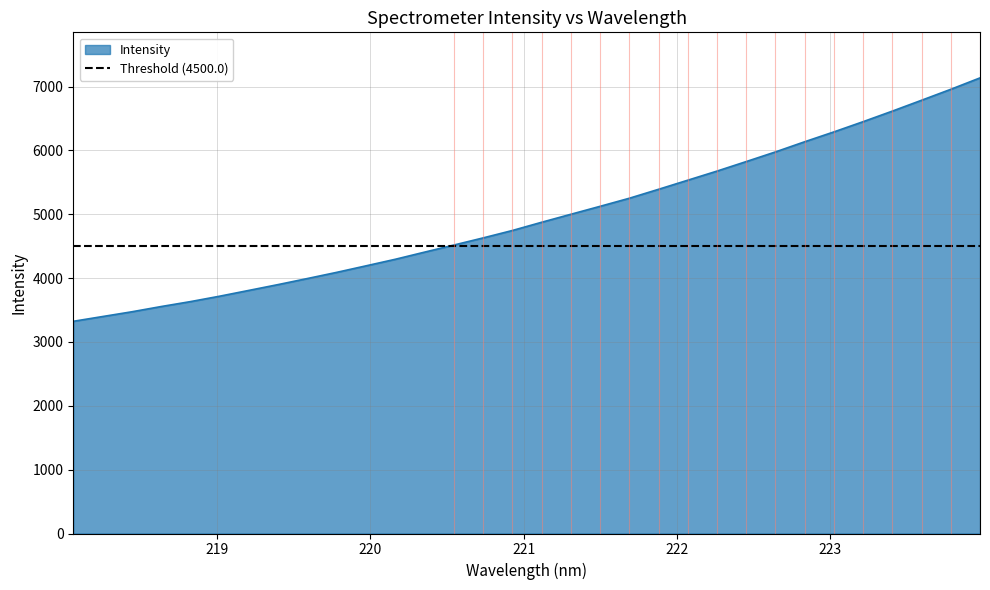

Reading right to left, extract all data points from this chart.

7136.3	6957.7	6786.1	6616.1	6450.8	6290.5	6136.1	5976.9	5825.8	5676.6	5533.8	5391.3	5251.0	5124.6	4999.9	4874.8	4745.9	4629.8	4518.0	4407.2	4295.3	4192.5	4090.7	3994.1	3899.3	3808.0	3717.1	3632.1	3554.9	3472.9	3398.3	3323.7